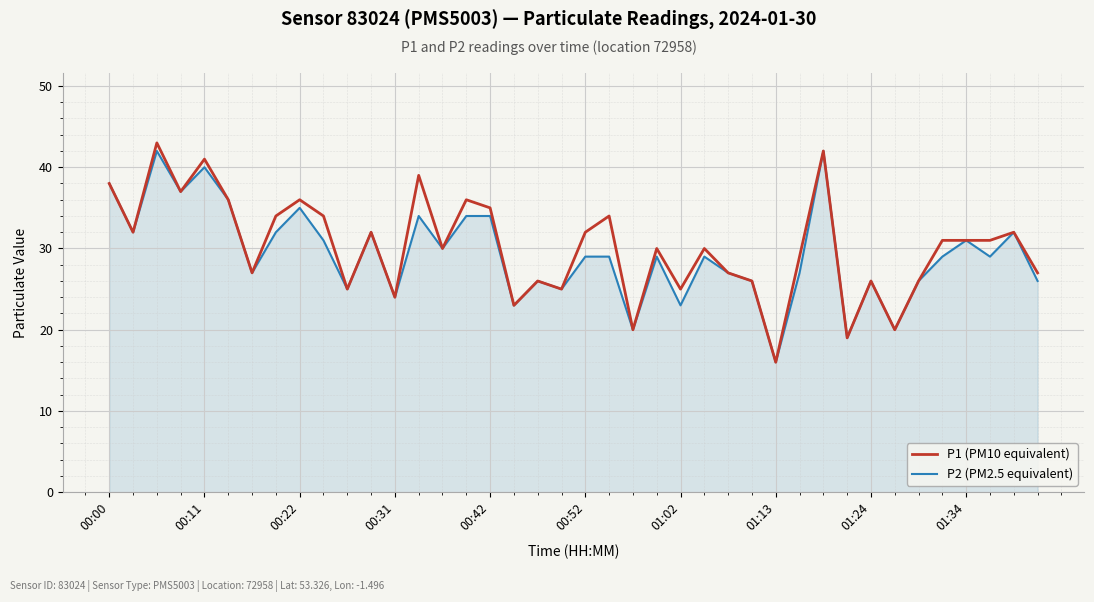

What is the smallest value displayed?

16